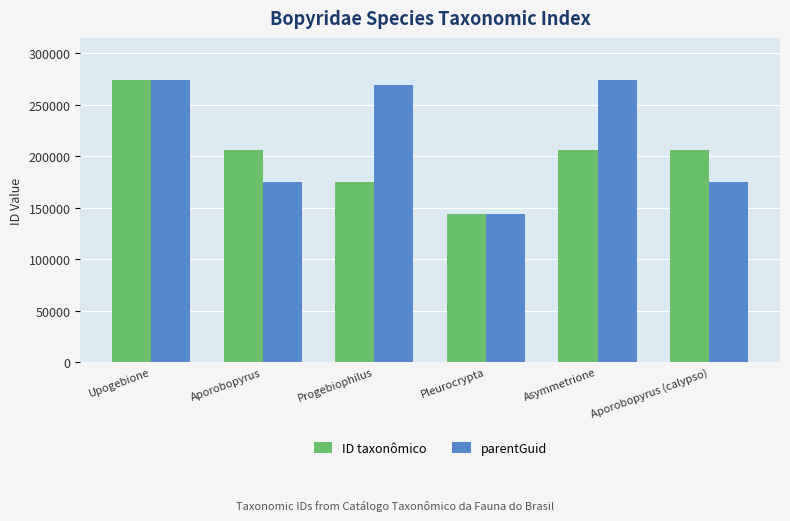

The value of ID taxonômico at Progebiophilus is 174626. True or false?

True